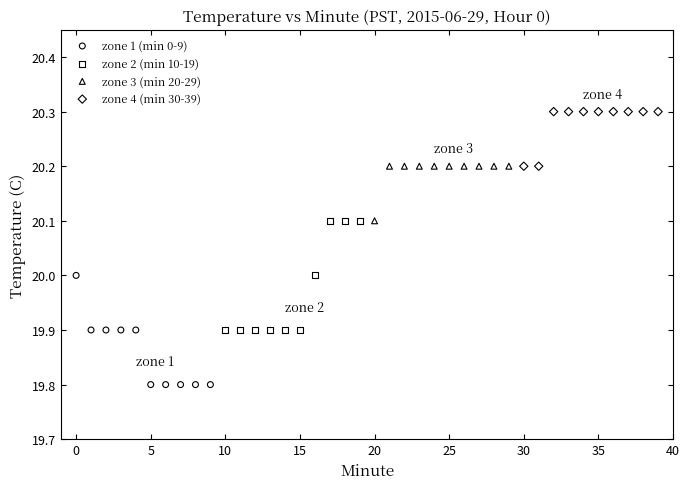

Which series contains the highest Y value?

zone 4 (min 30-39)